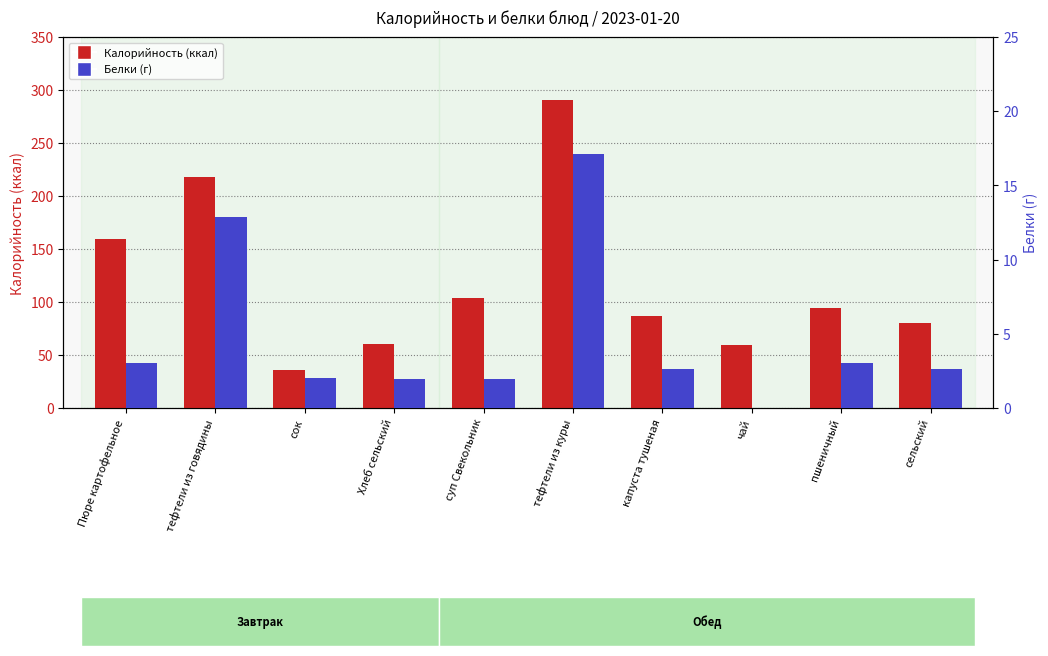

What position from the left is пшеничный?

9